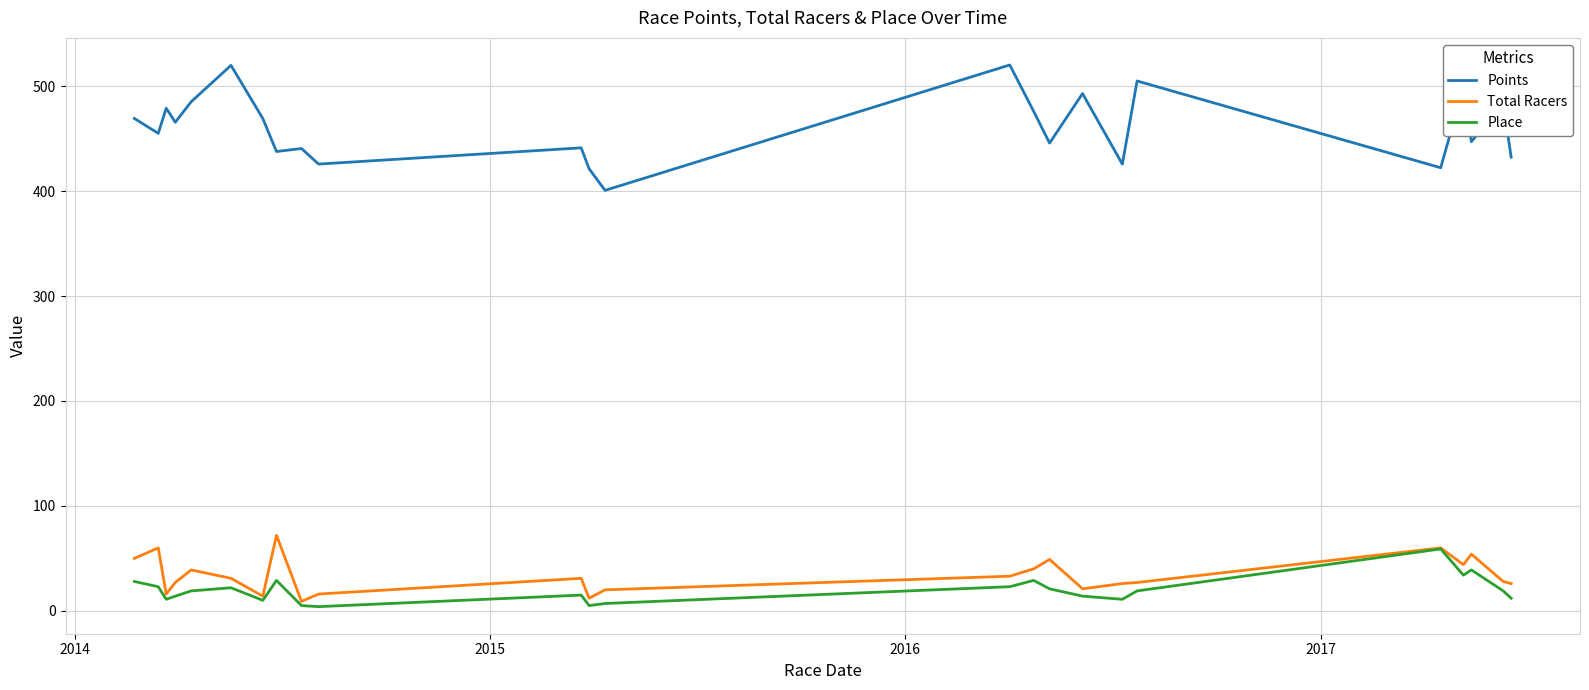

Which series has the largest range (max minus min)?

Points